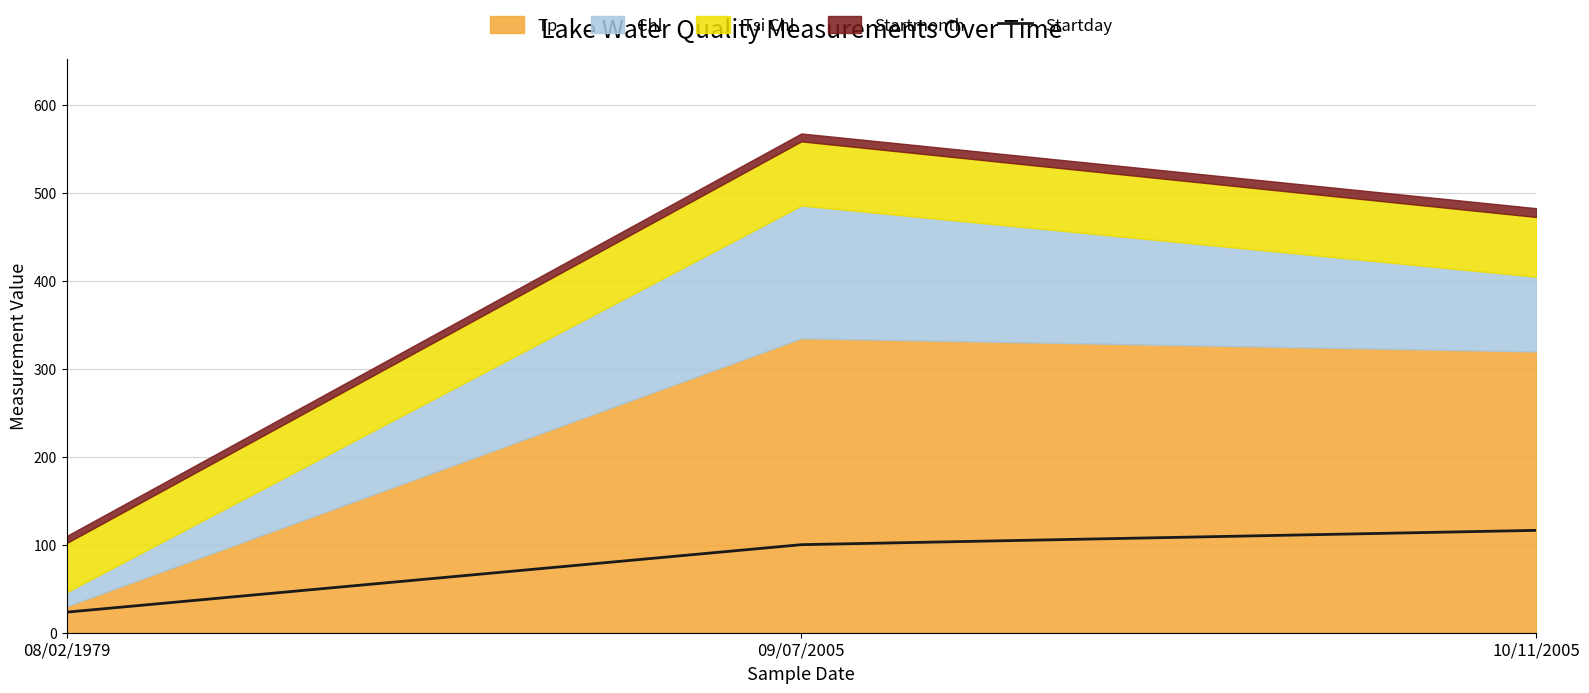

List the labels in order of Startday value, largest first.

10/11/2005, 09/07/2005, 08/02/1979